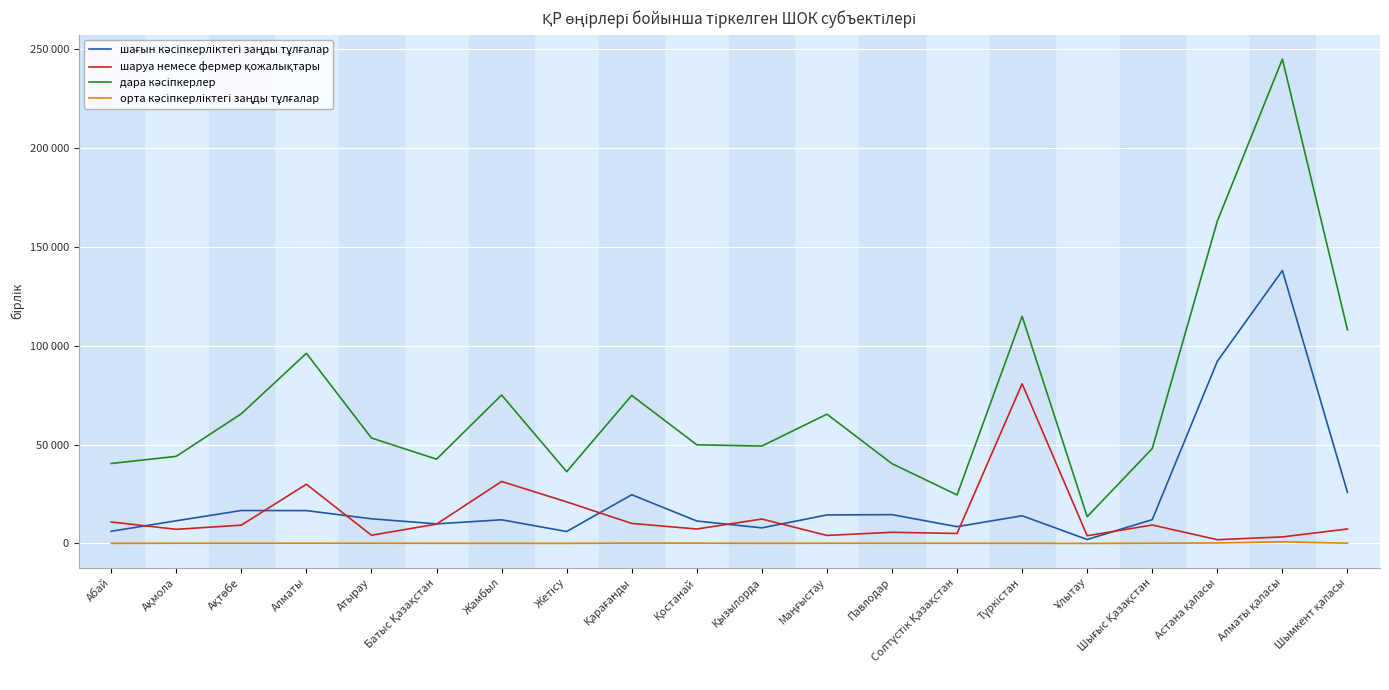

What is the sum of all шағын кәсіпкерліктегі заңды тұлғалар values?

457076